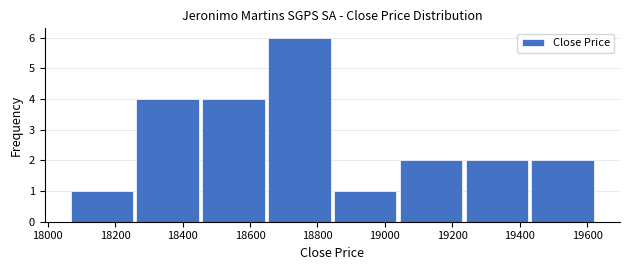

Which range on the x-axis has the tallest bar?

18640 to 18840